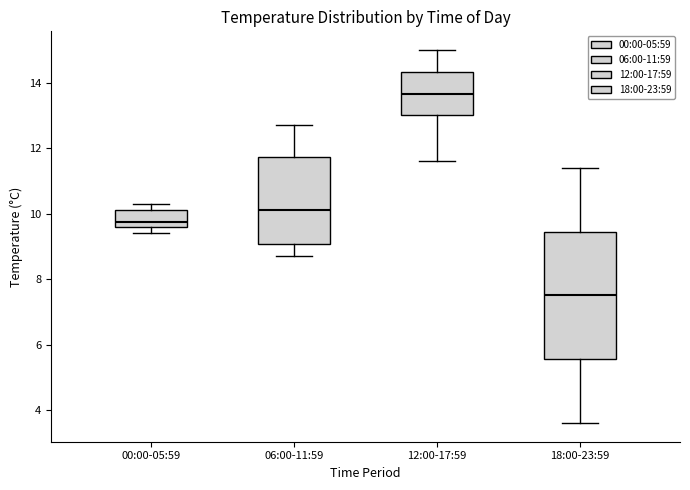

Which box has the highest median line?

12:00-17:59